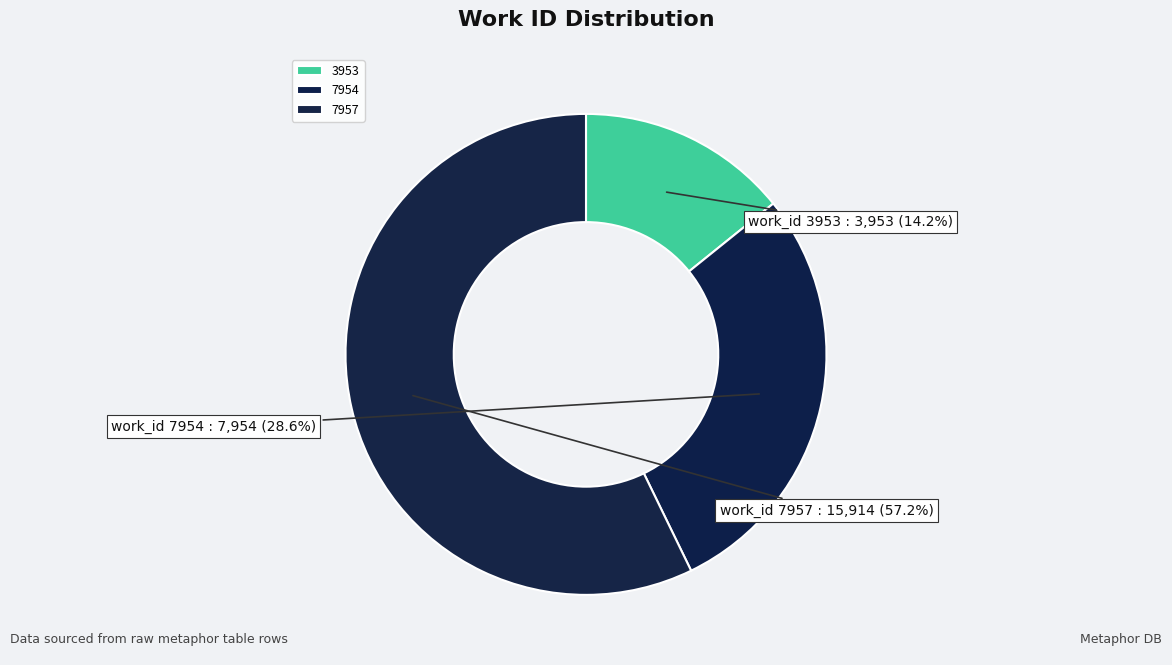

How many segments does this pie chart have?

3